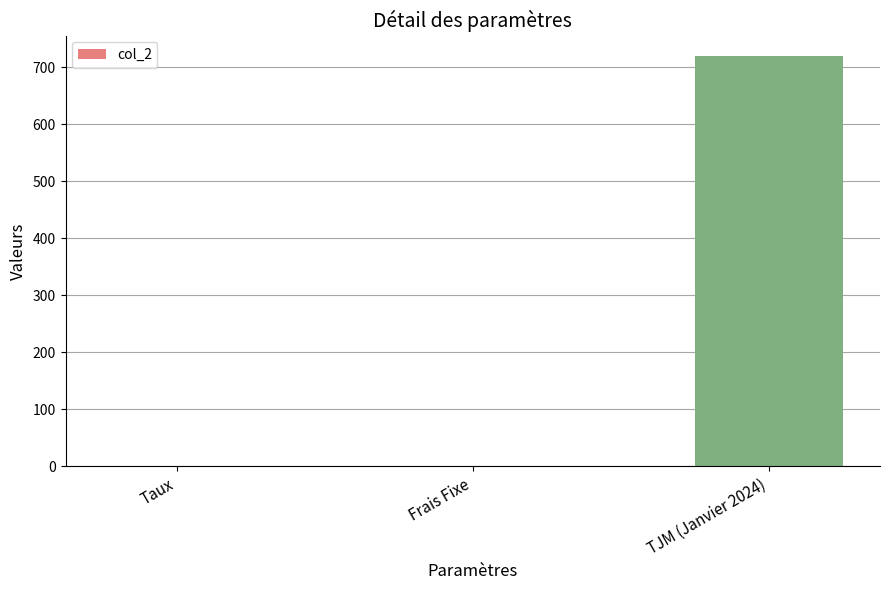

True or false: the data shows 0.0 at Frais Fixe.

True